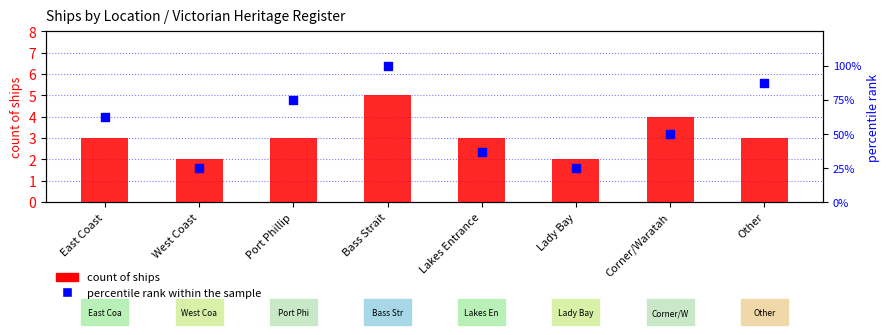

What is the total value across all series at Bass Strait?

105